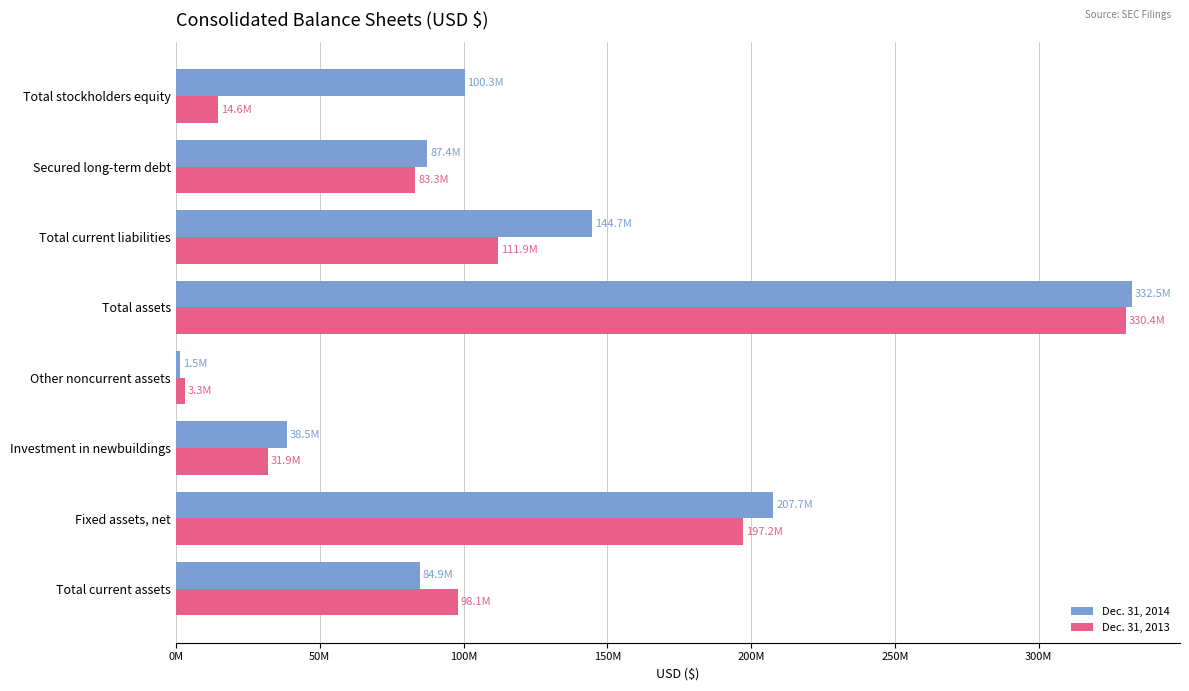

What is the maximum value for Dec. 31, 2014?

332463265